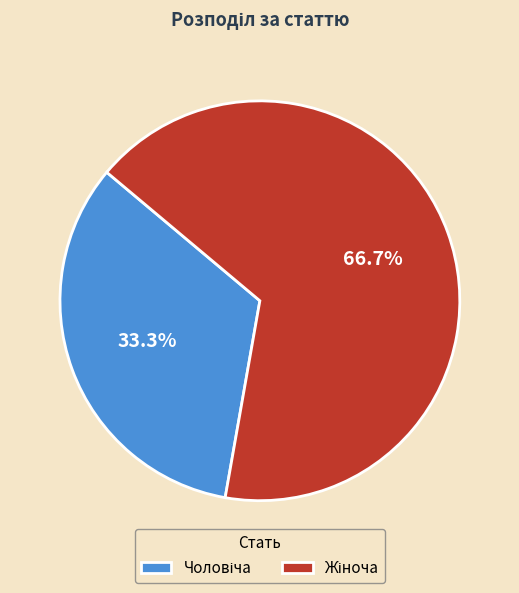

Is there any slice that represents more than half of the pie?

Yes